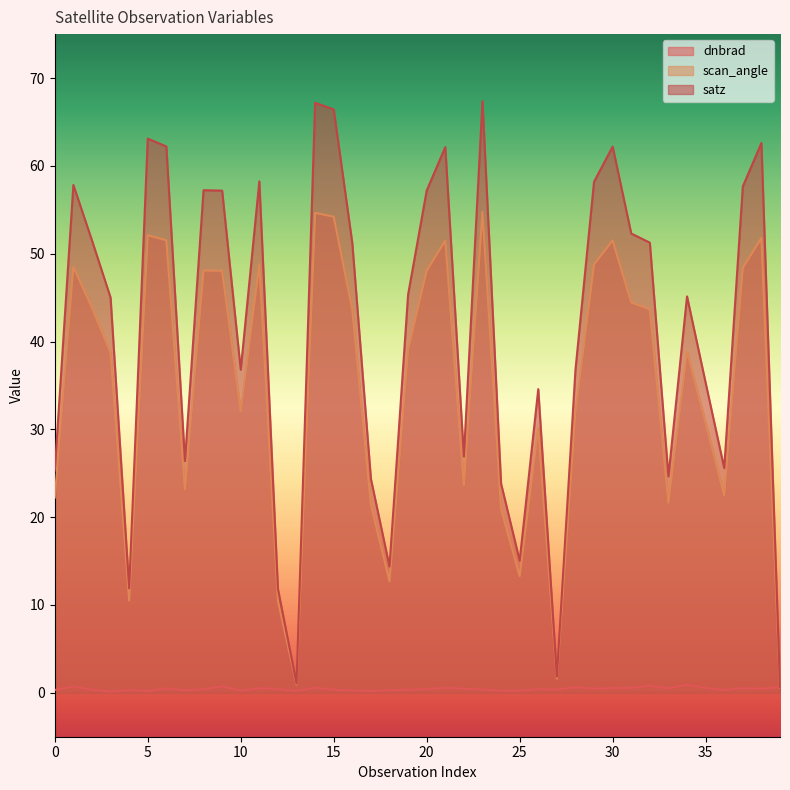

Is the value of scan_angle at 27 greater than the value of dnbrad at 30?

Yes